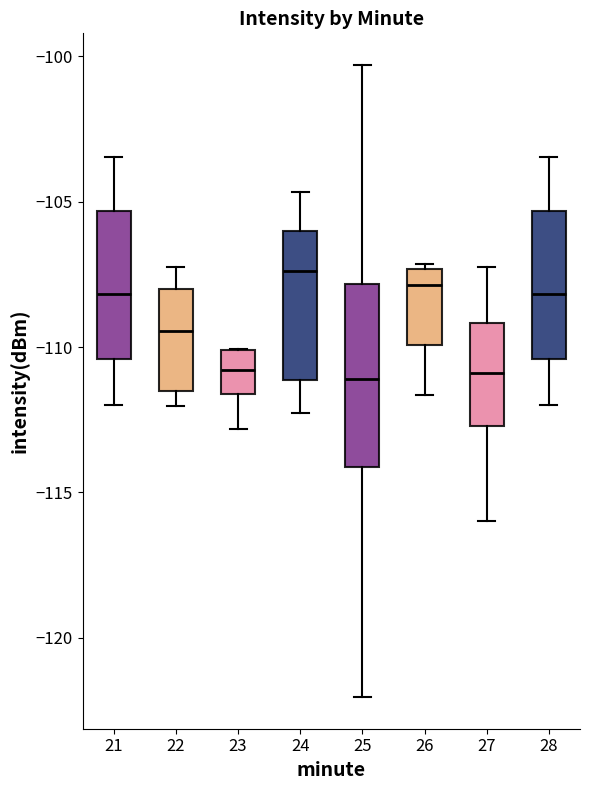

Which box is the tallest, from its lower edge to its upper edge?

25